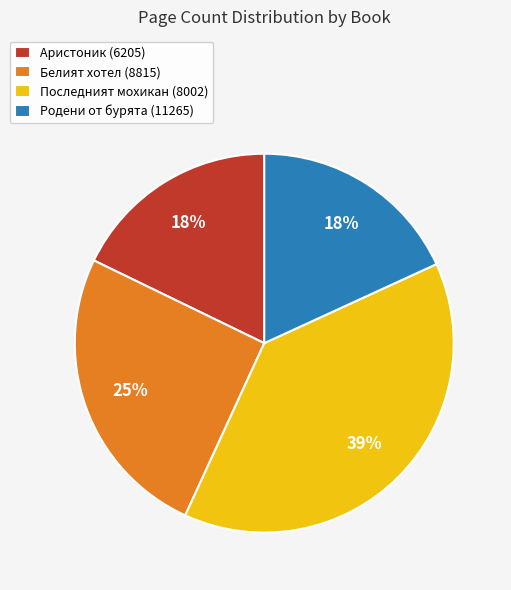

Does Аристоник (6205) account for over 50% of the chart?

No